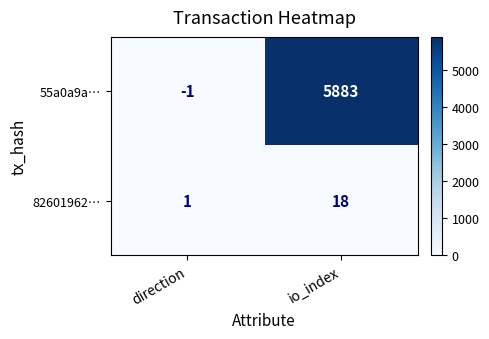

How many distinct data groups are displayed?

2